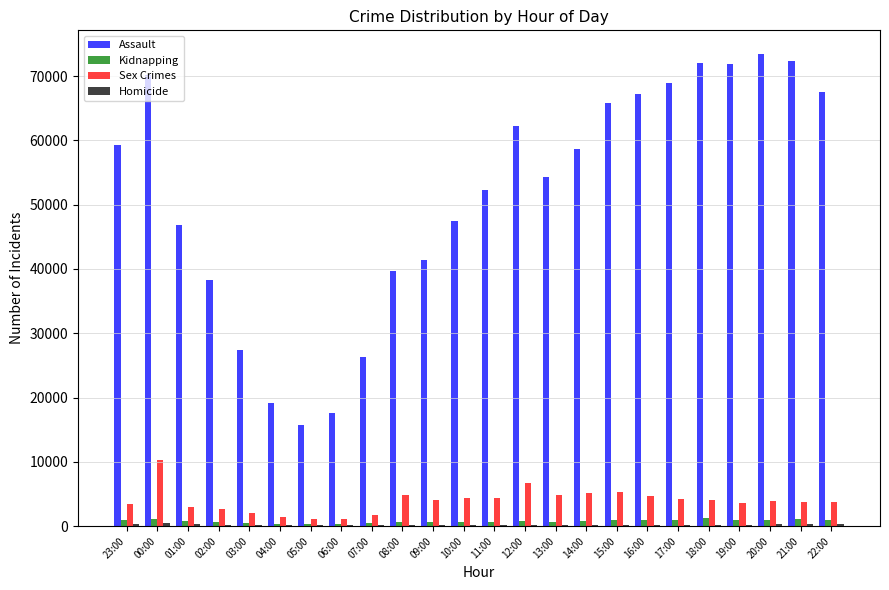

Where is Assault nearest to the value 44565?

01:00